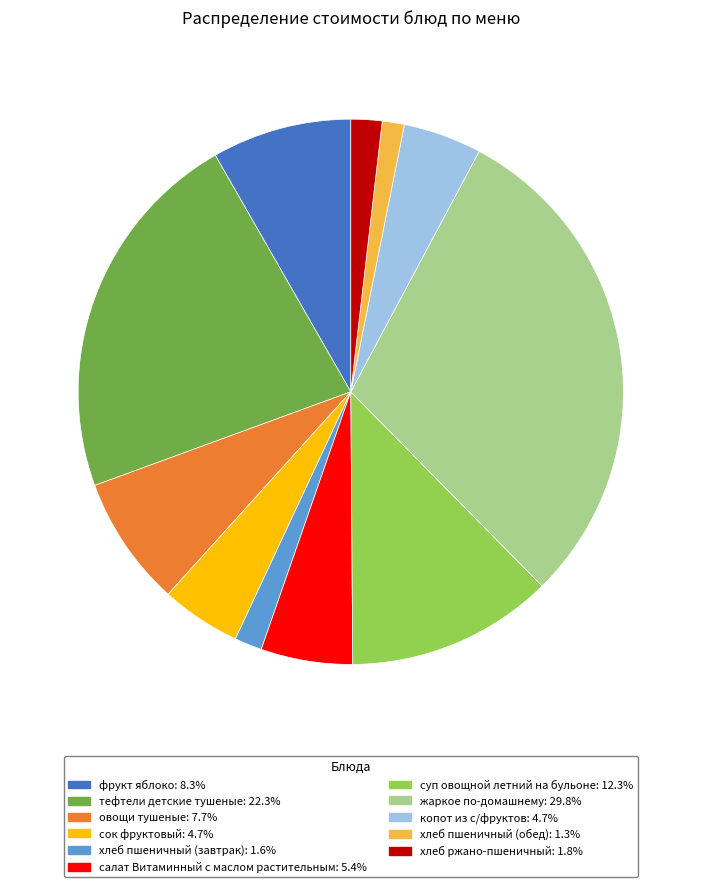

What is the largest slice in the pie chart?

жаркое по-домашнему